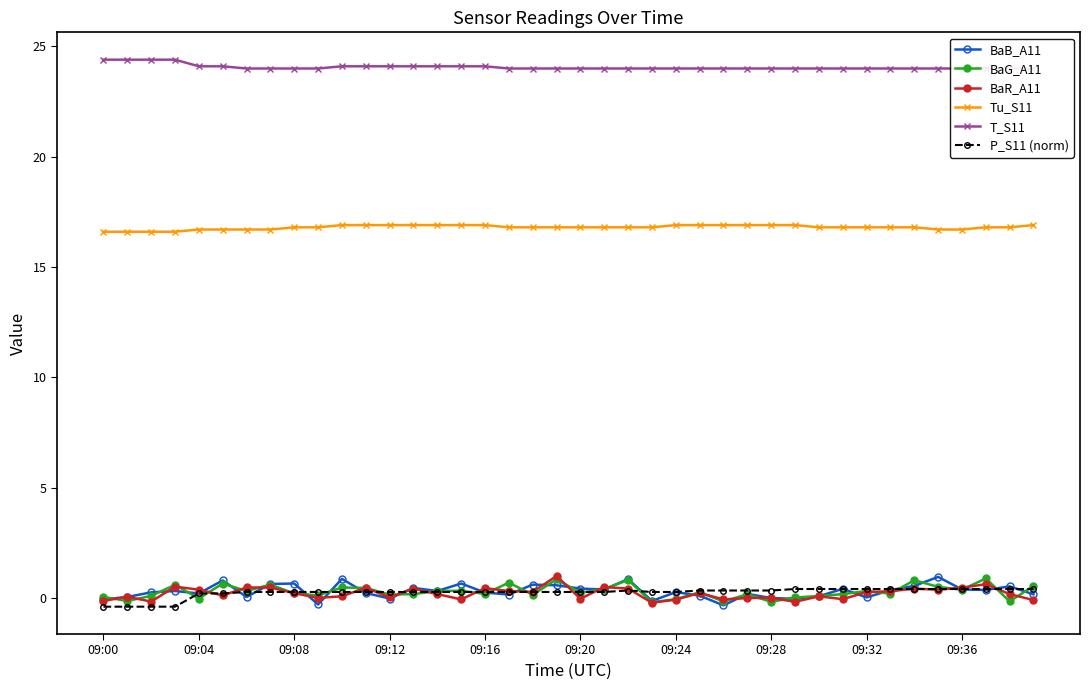

At how many categories does at least one series exceed 15?

40